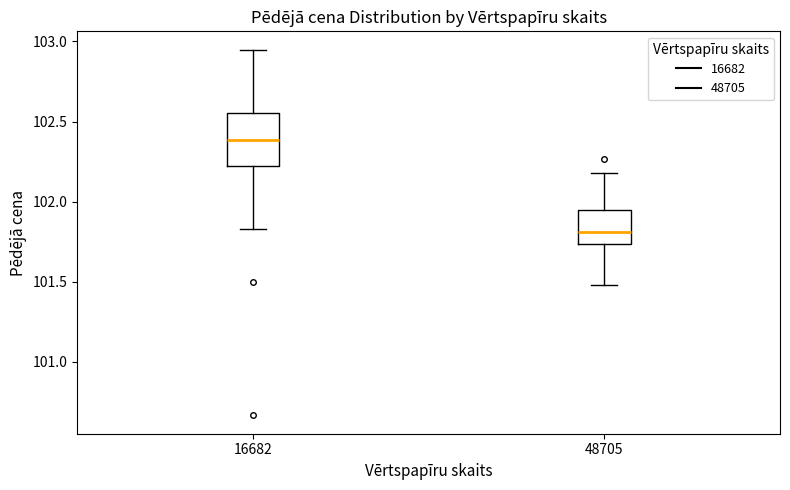

Where does the lower whisker of the box at x = 48705 end on the y-axis? The values are not printed on the chart, so give them approximately, as read against the axis.

101.50